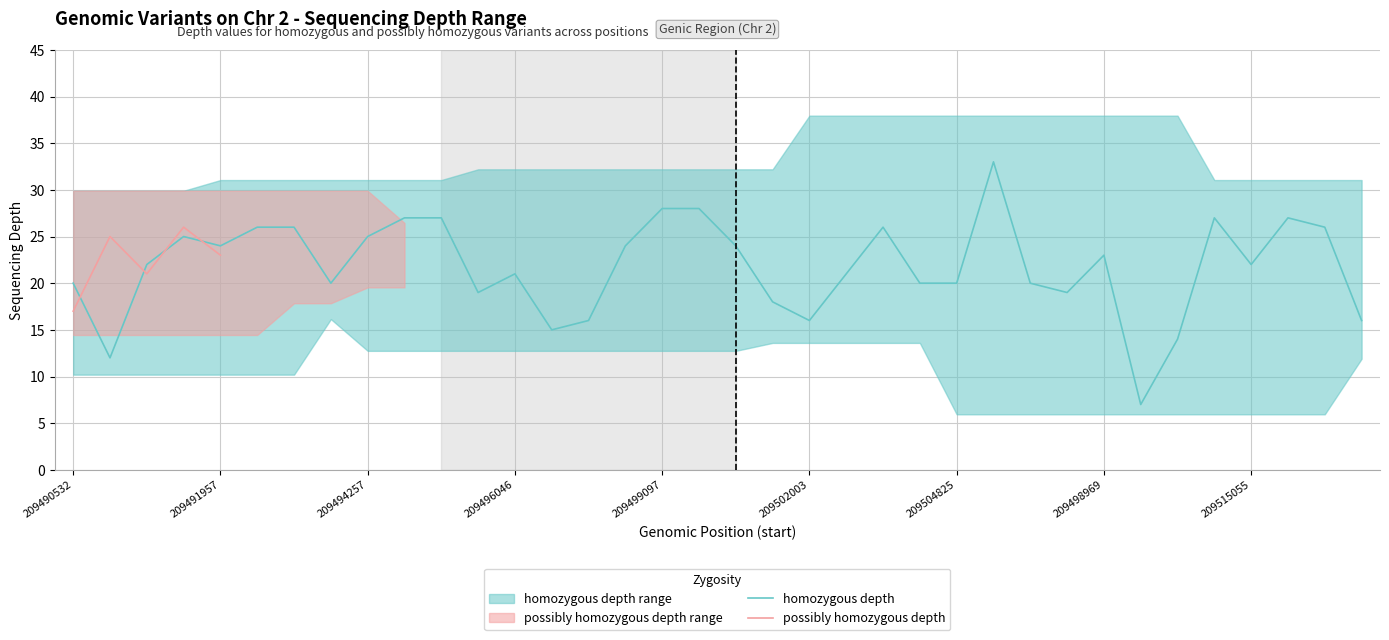

True or false: homozygous depth and possibly homozygous depth cross at least once.

True